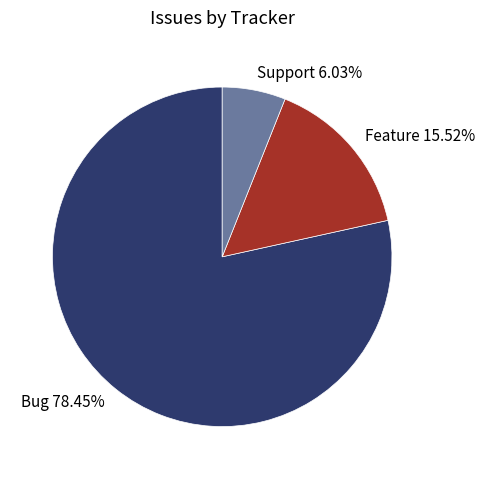

Which slice represents more than half of the pie?

Bug